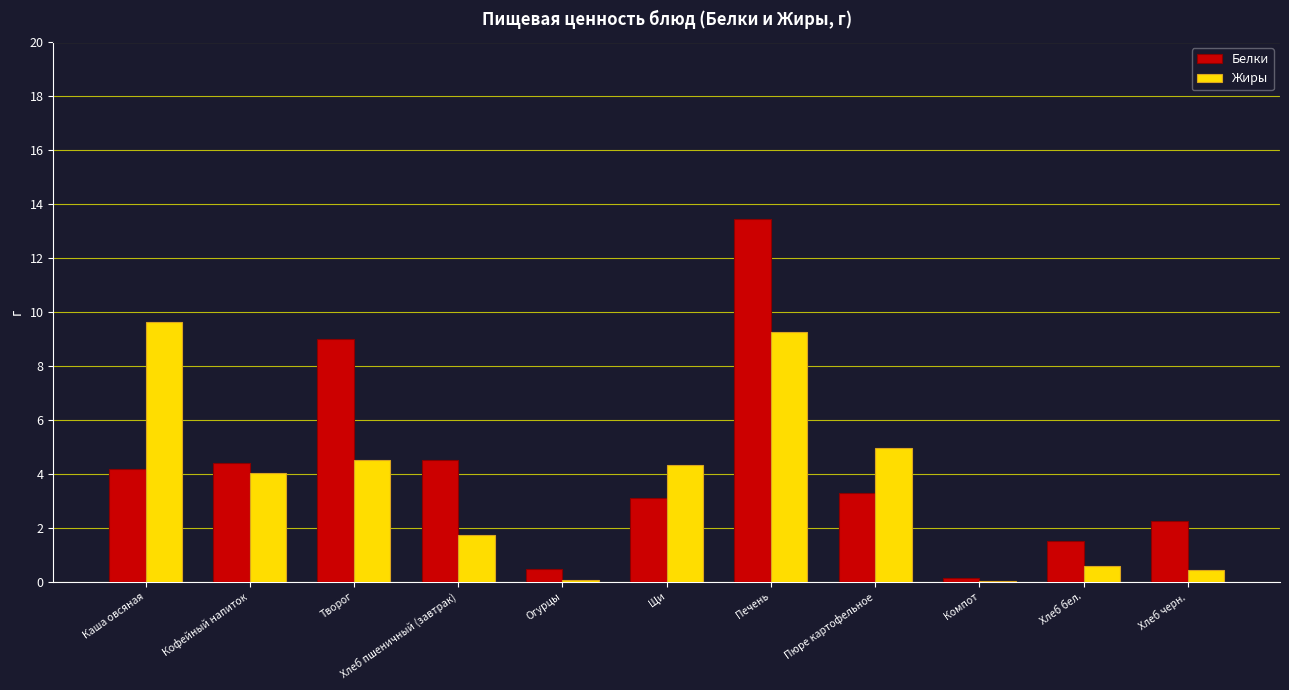

What are all the series names shown in the legend?

Белки, Жиры